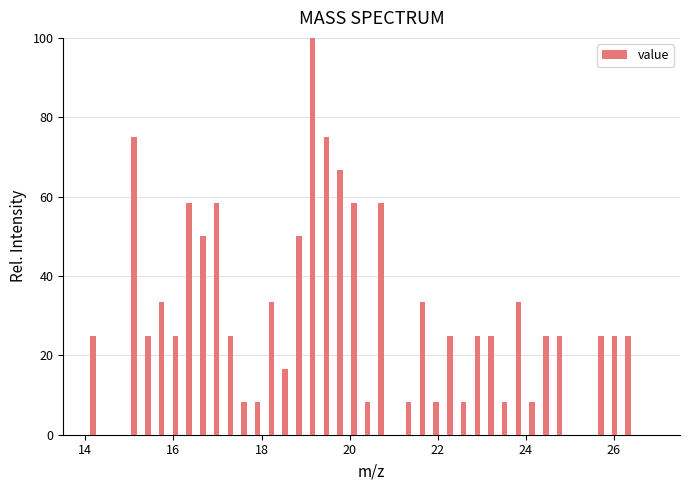

Read against the x-axis, roughly where is the centre of the tallest bar?

19.2